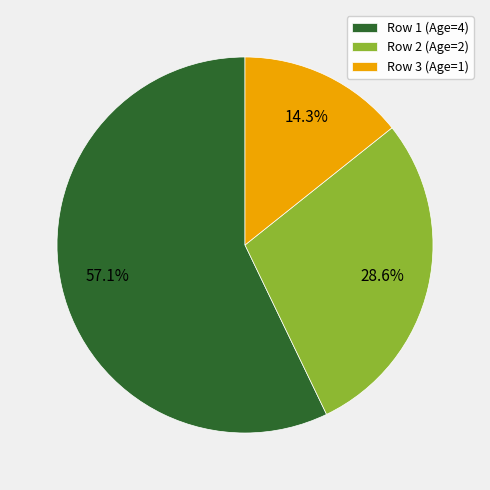

Rank the categories by value from lowest to highest.

Row 3 (Age=1), Row 2 (Age=2), Row 1 (Age=4)